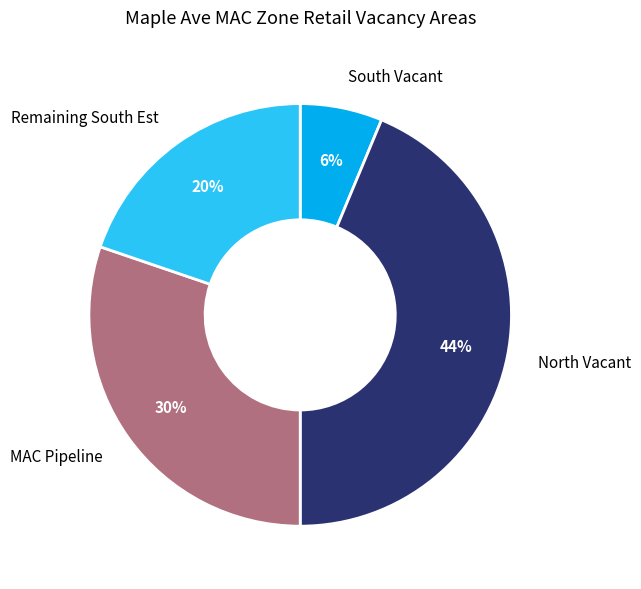

How many segments does this pie chart have?

4